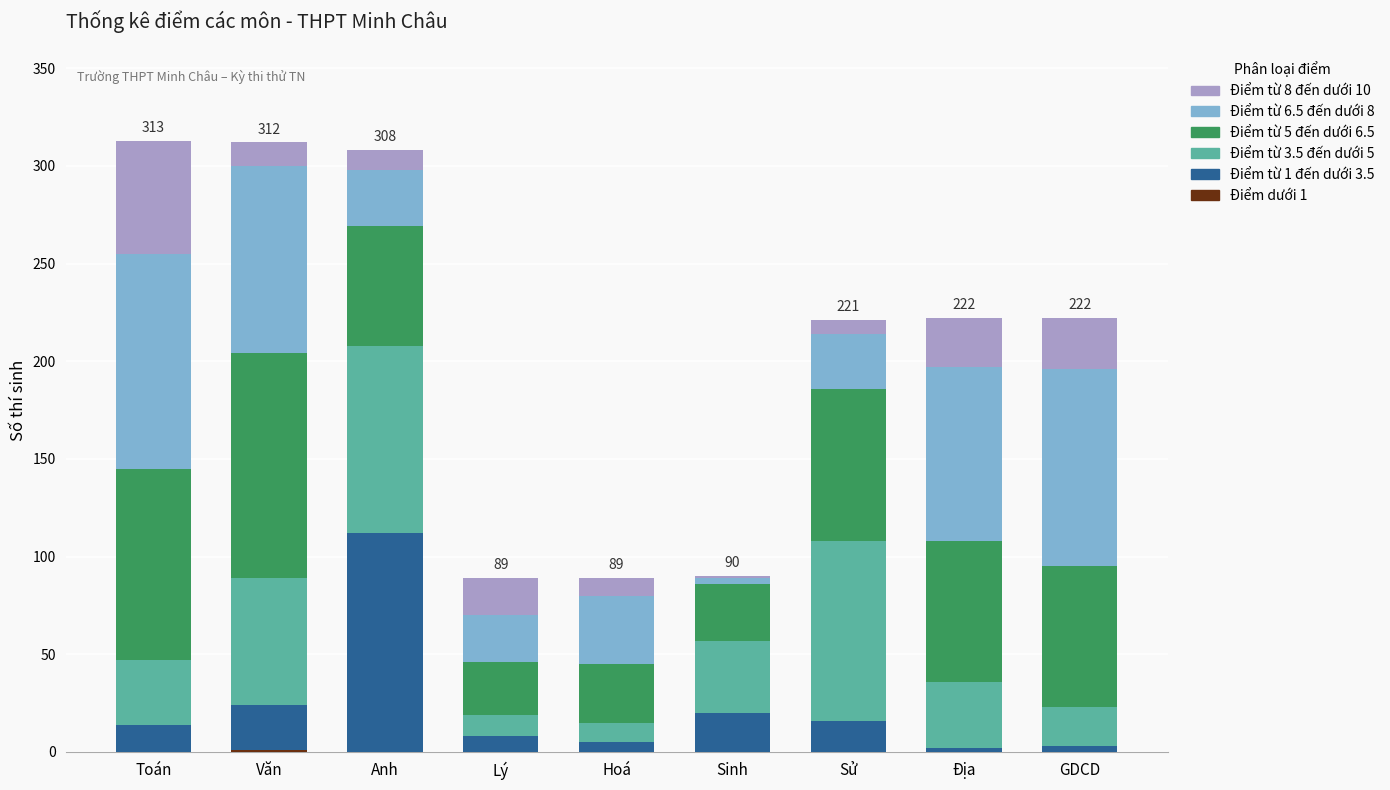

Count the number of data series in this chart.

6